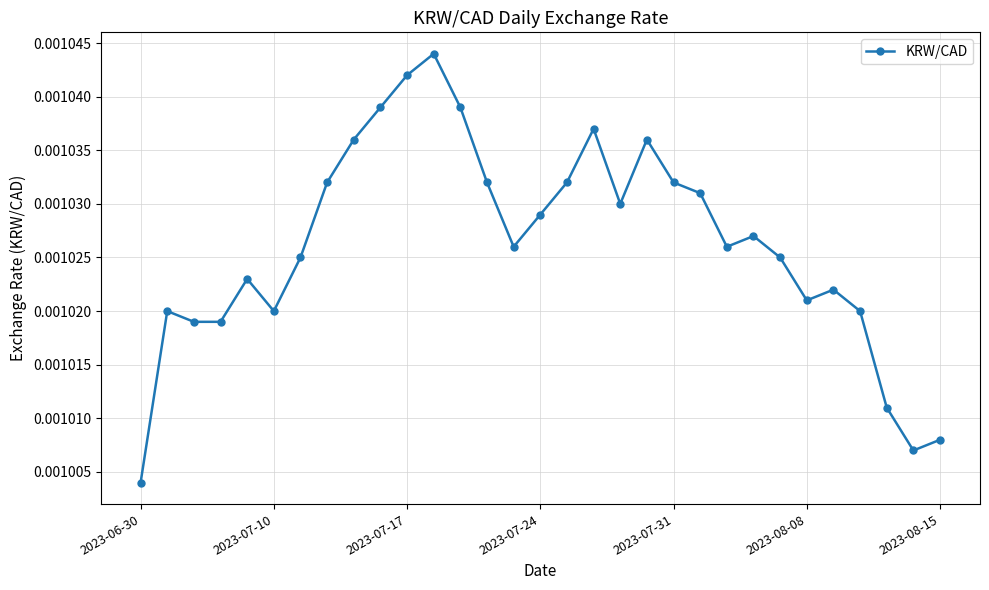

Count the values in the range 0 to 1.

31